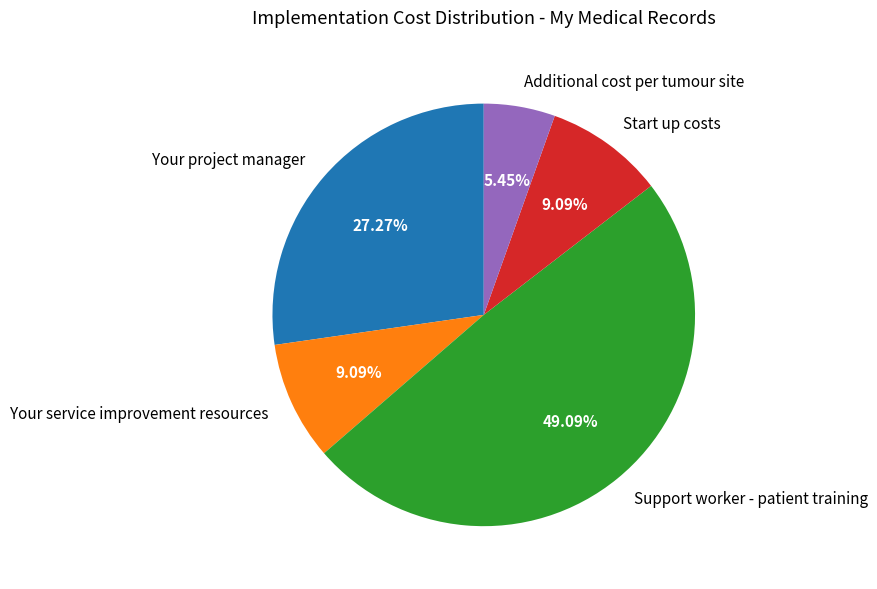

Is there any slice that represents more than half of the pie?

No